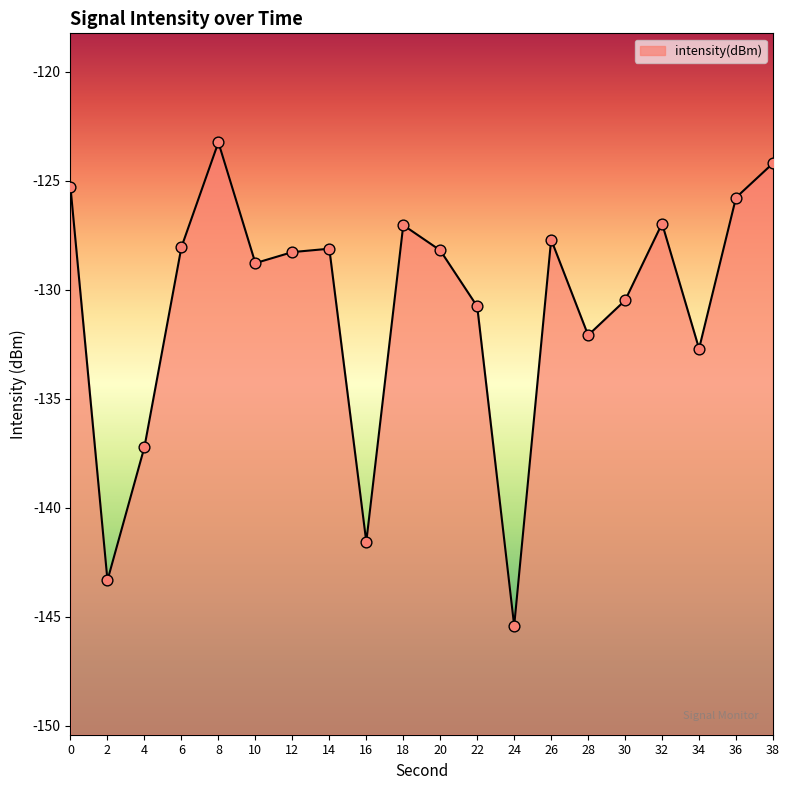

Between 8 and 26, which is larger?

8